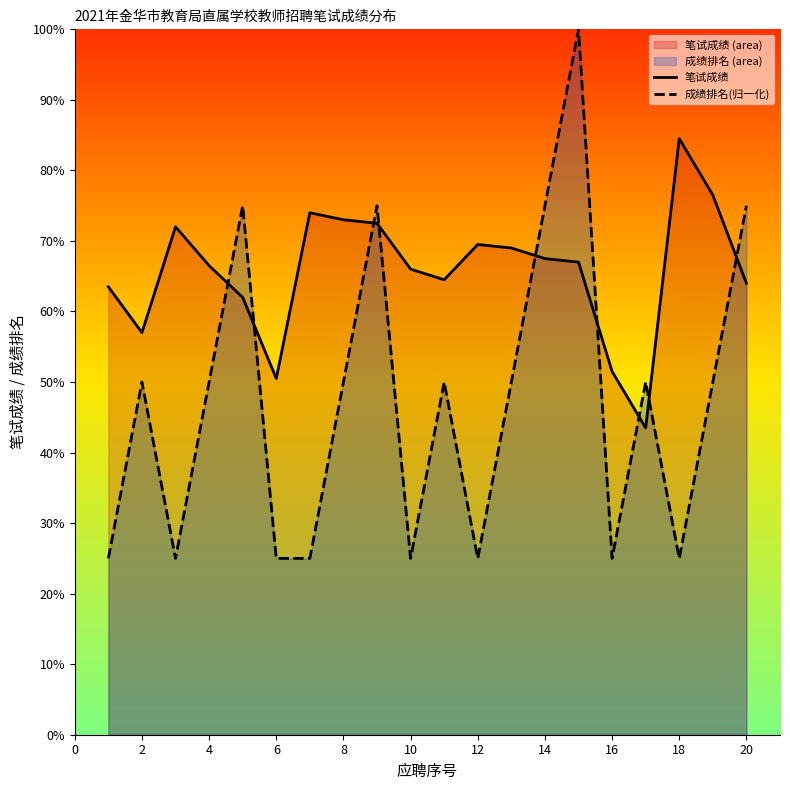

What is the sum of all 成绩排名(归一化) values?

950.0